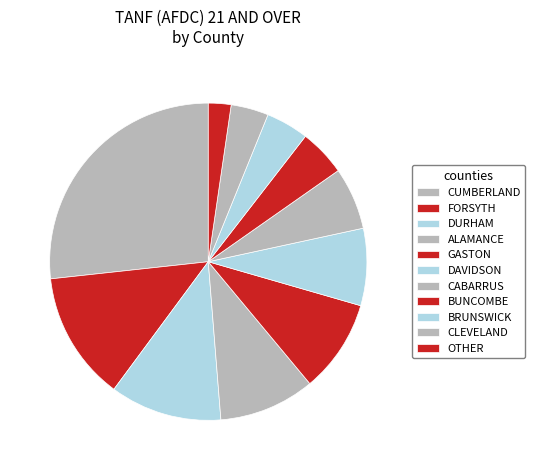

How many segments does this pie chart have?

11